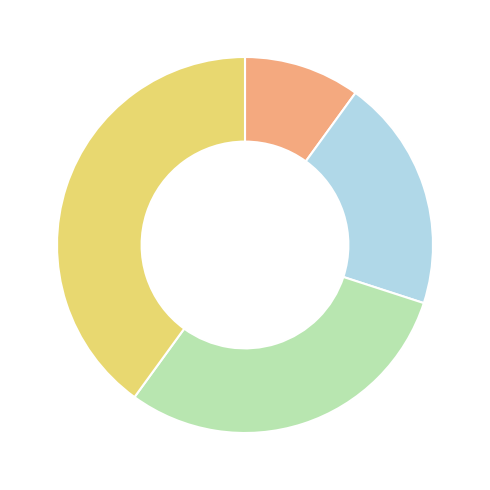

Does any single category account for the majority?

No